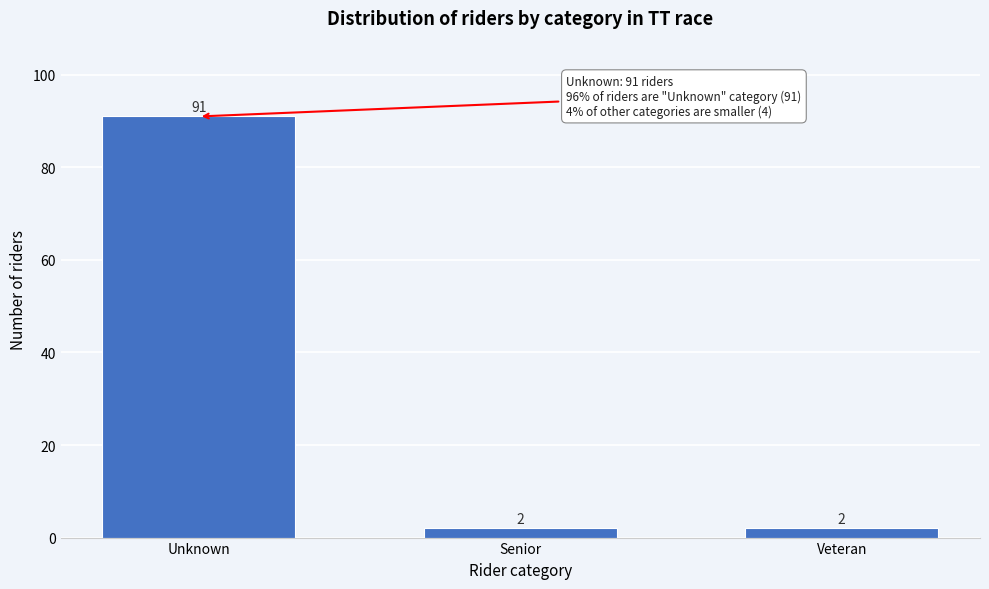

Reading left to right, extract all data points from this chart.

91	2	2